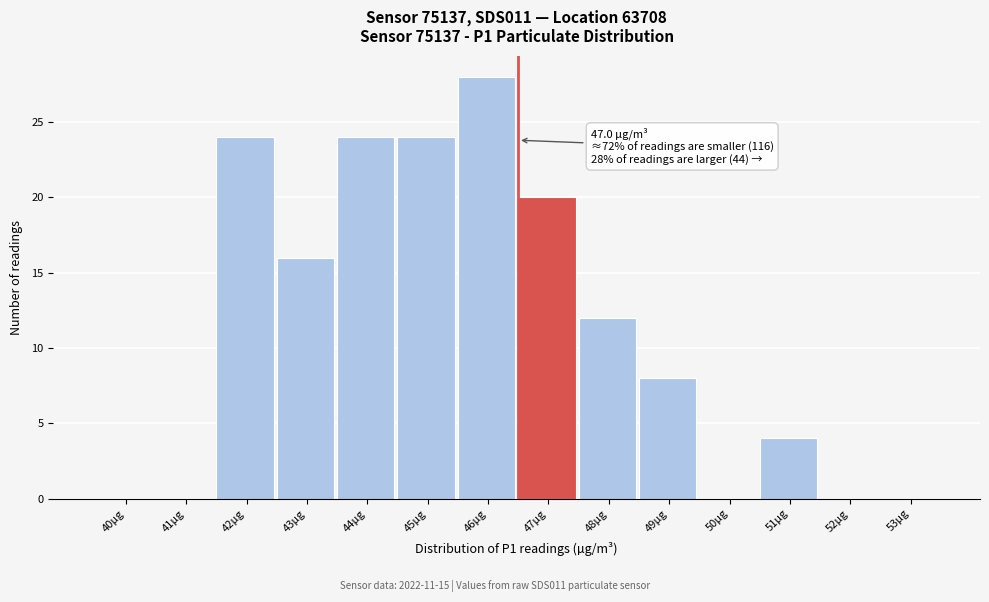

Reading right to left, transcribe all the data shown in this chart.

53µg=0	52µg=0	51µg=4	50µg=0	49µg=8	48µg=12	47µg=20	46µg=28	45µg=24	44µg=24	43µg=16	42µg=24	41µg=0	40µg=0